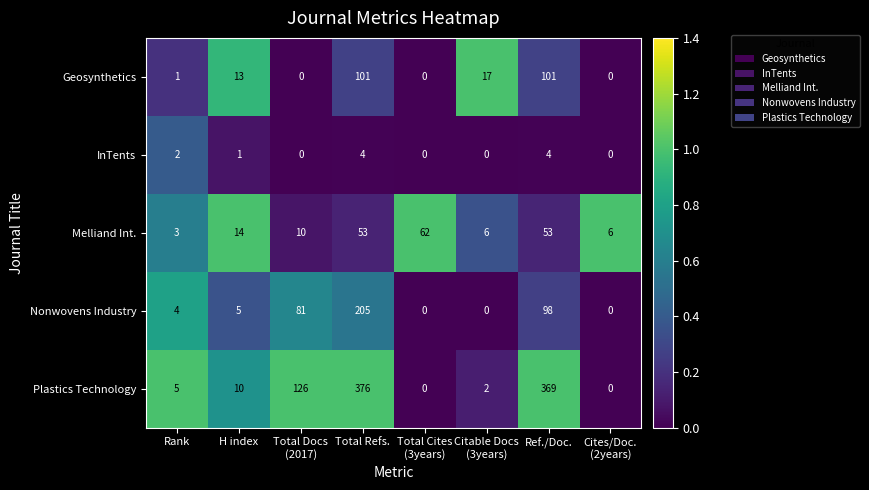

How many InTents values are between 0 and 4?

8